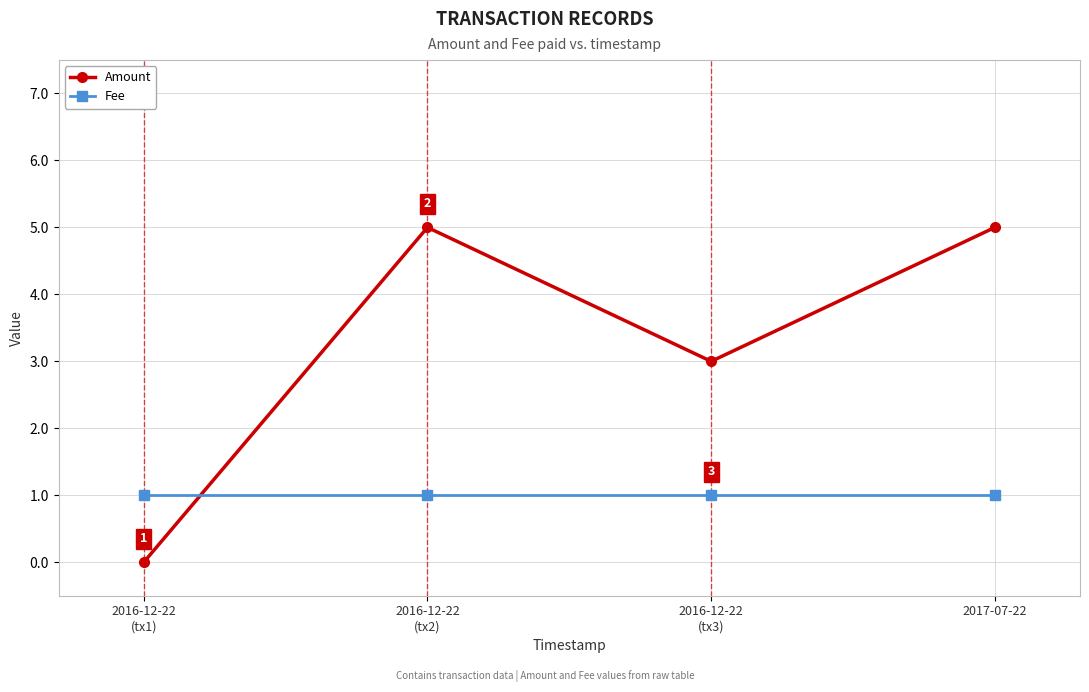

Reading right to left, transcribe all the data shown in this chart.

Amount: 5	3	5	0
Fee: 1	1	1	1